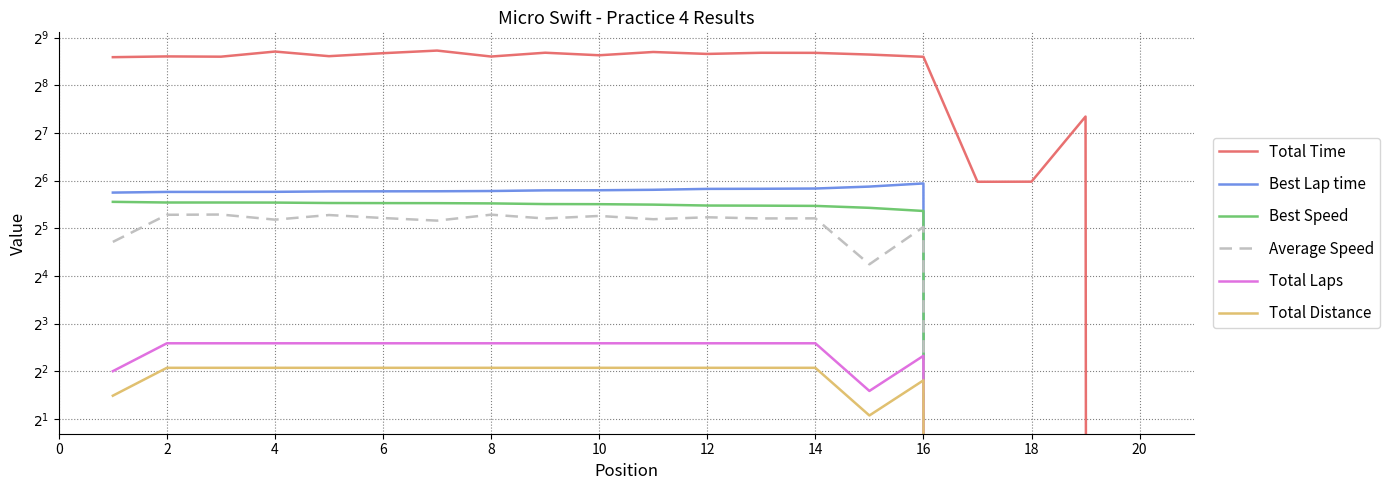

True or false: Average Speed and Total Time intersect in this chart.

False